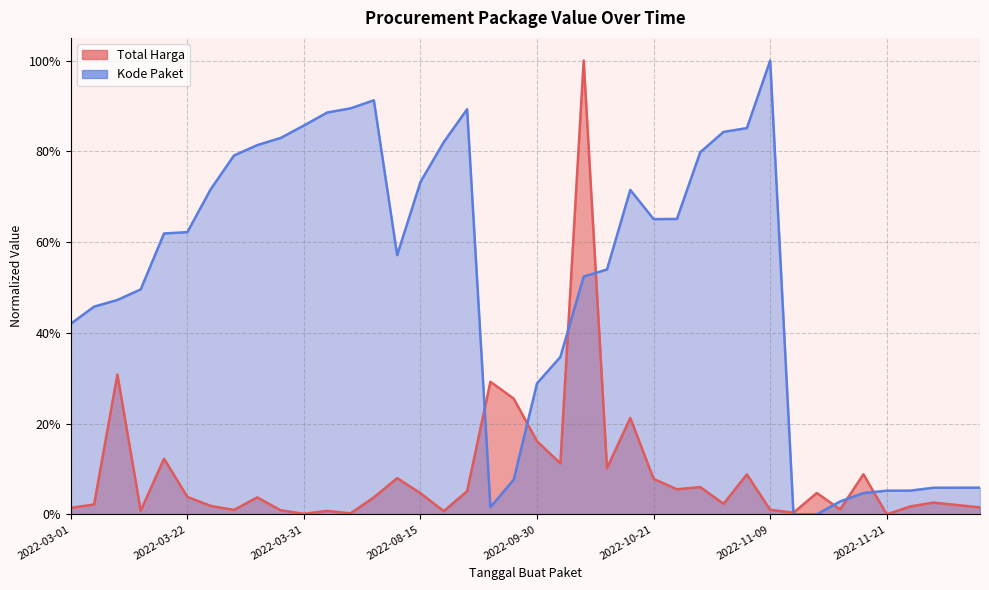

What is the label of the 28th point from the left?

2022-11-04